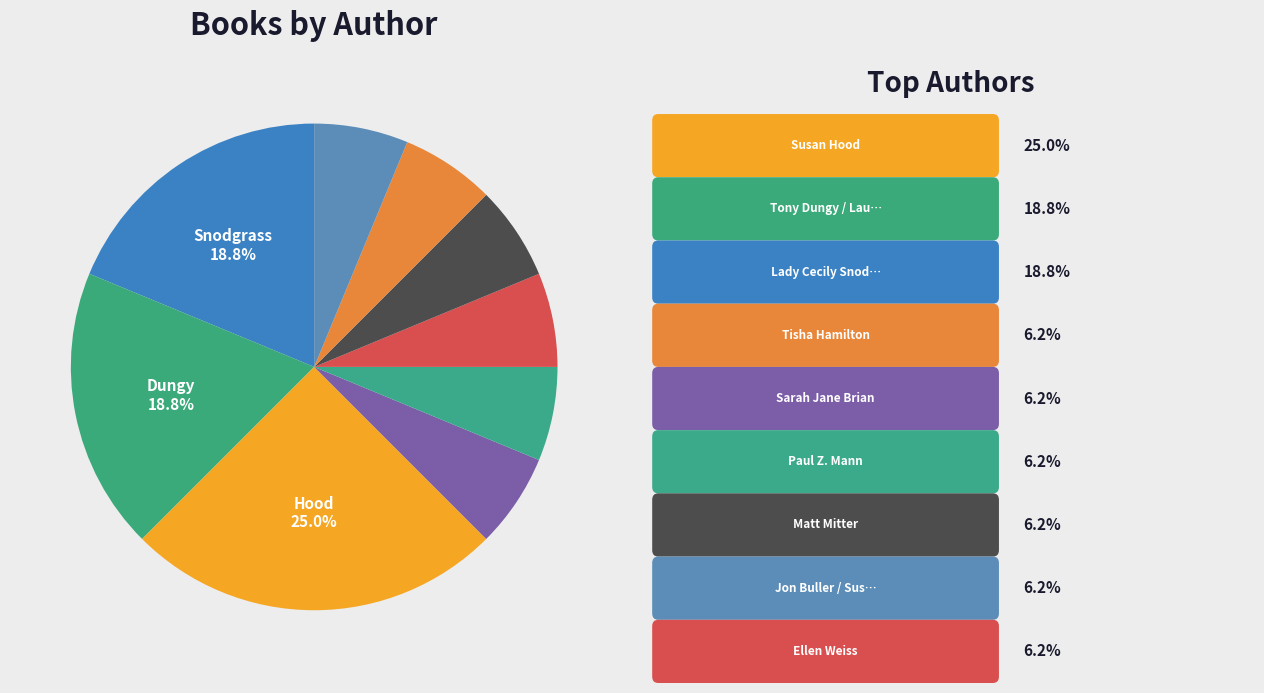

How many slices are in this pie chart?

9